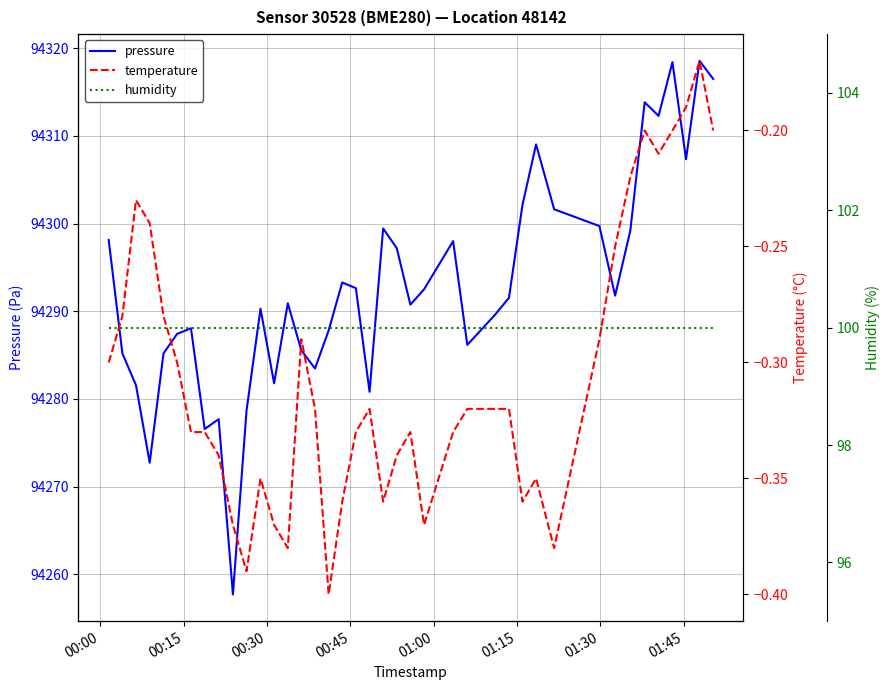

What is the minimum value for pressure?

94257.7